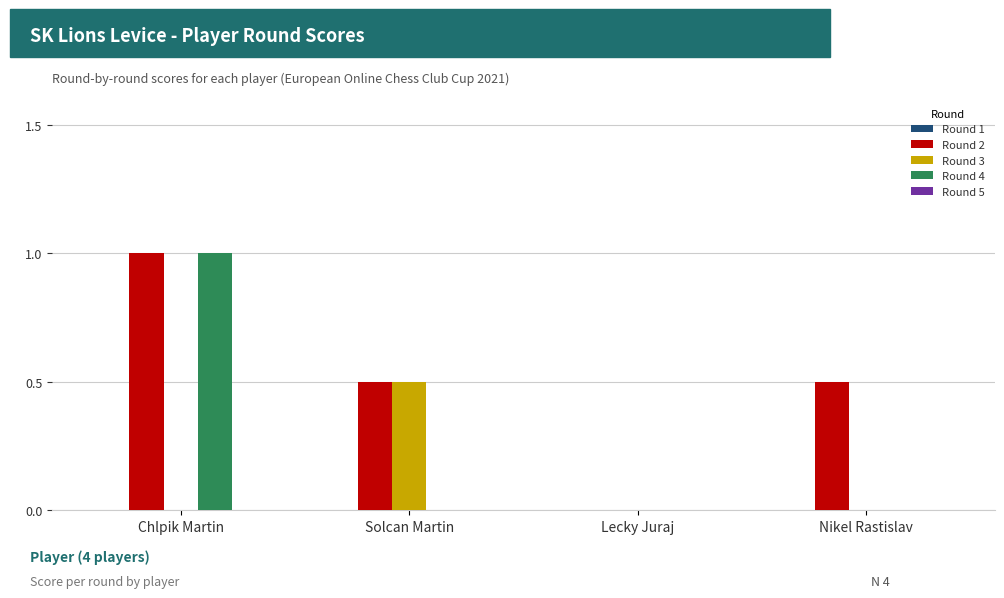

Between Lecky Juraj and Nikel Rastislav, which series saw the biggest shift?

Round 2